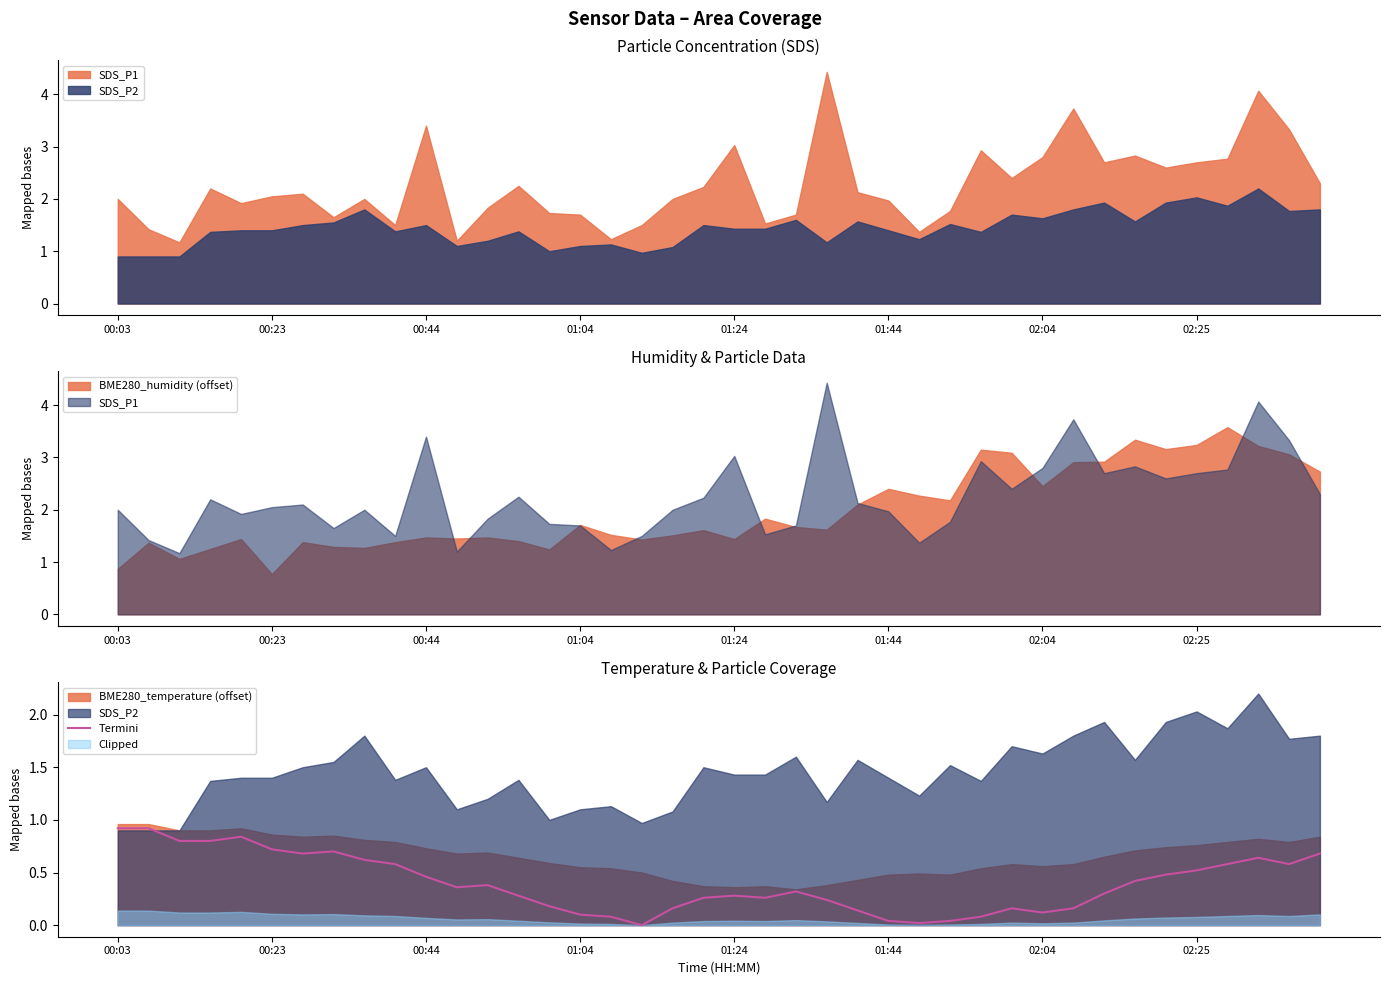

What is the highest value of the Termini series?

0.9